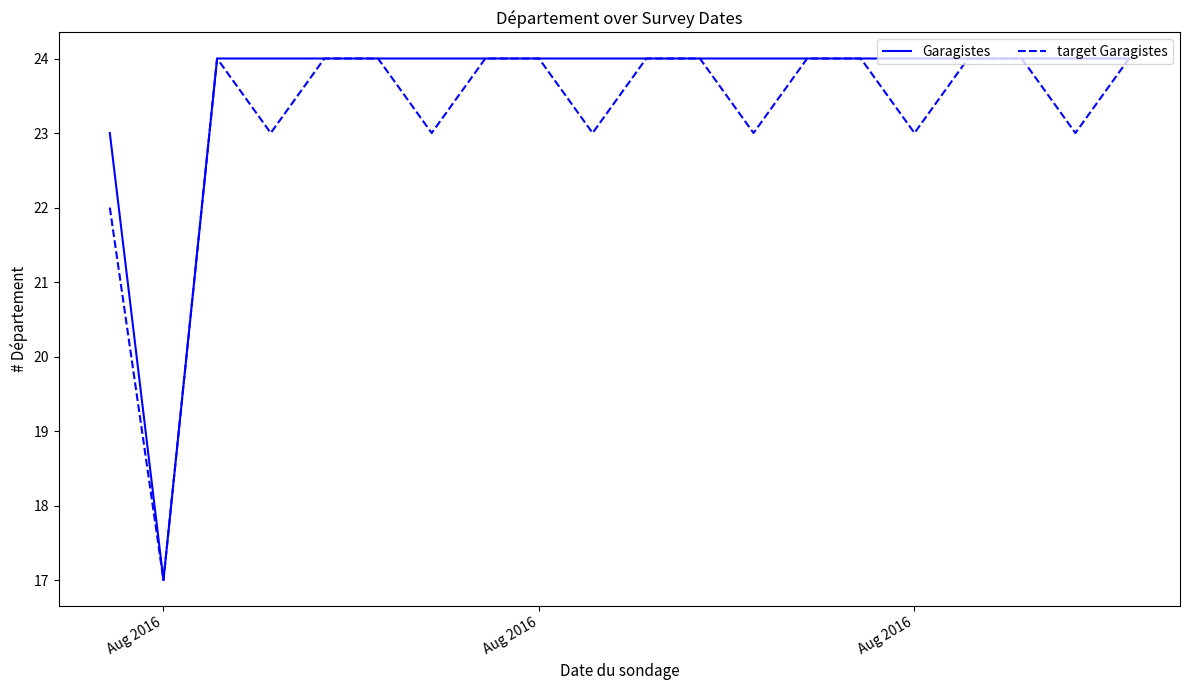

Which series has the largest total across all categories?

Garagistes